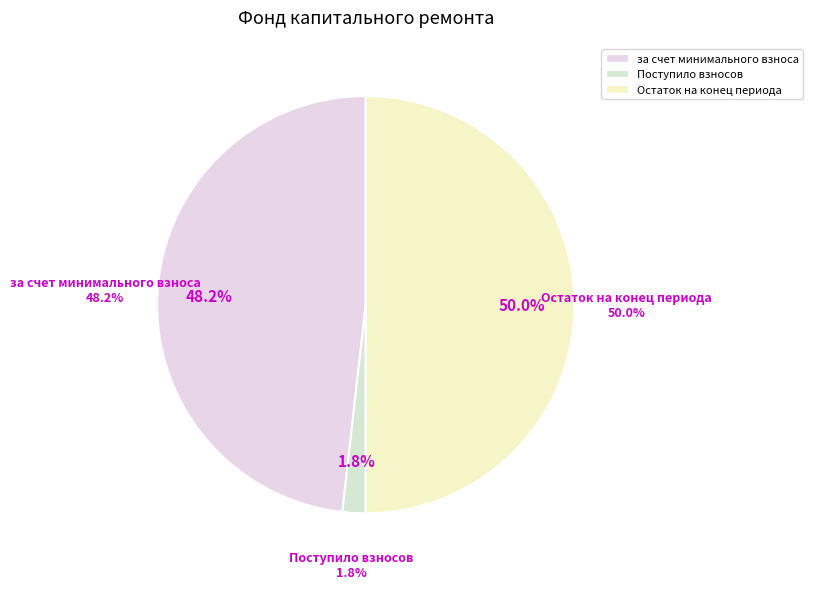

What is the total percentage of за счет минимального взноса and Остаток на конец периода?

98.2%